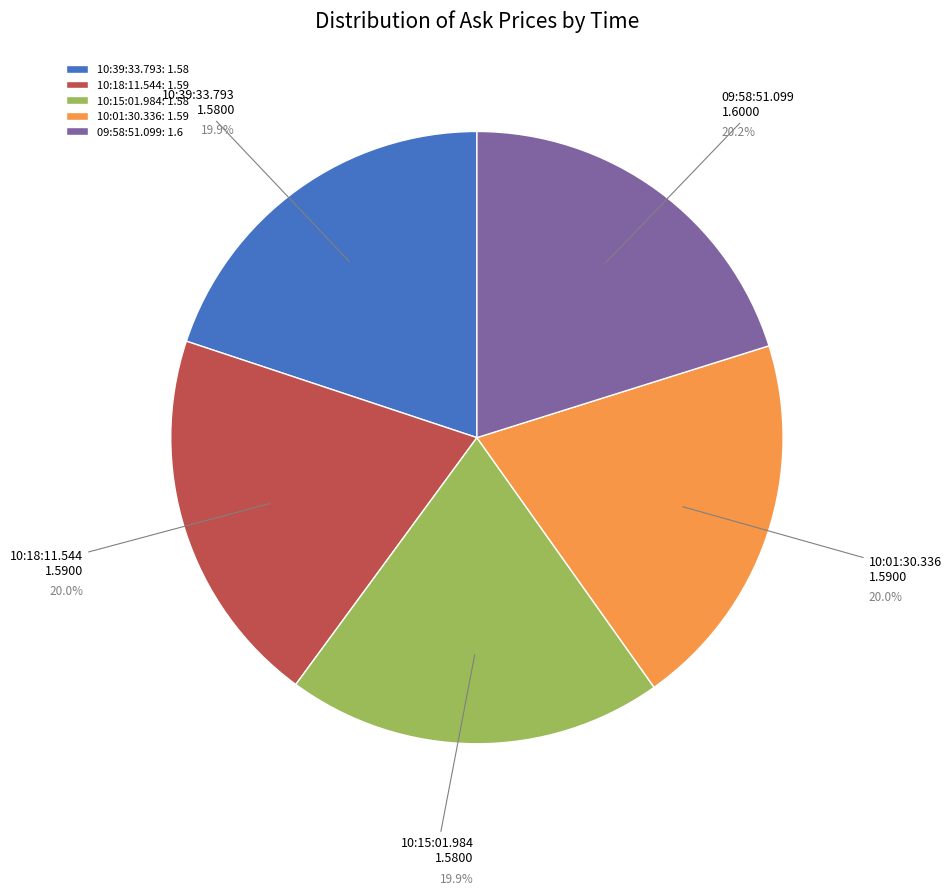

How many slices are in this pie chart?

5